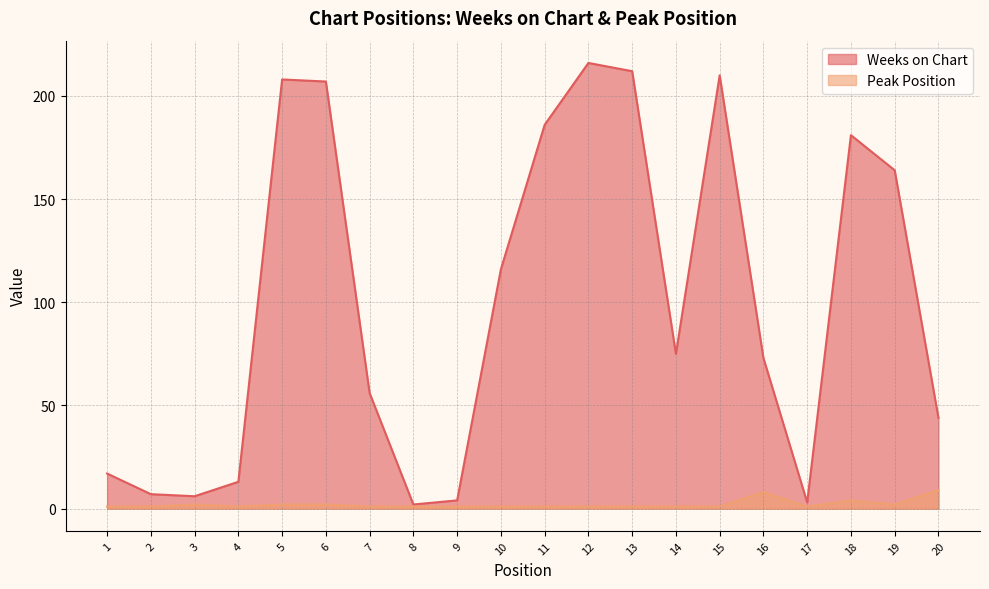

The Weeks on Chart series shows 75 at 14. True or false?

True